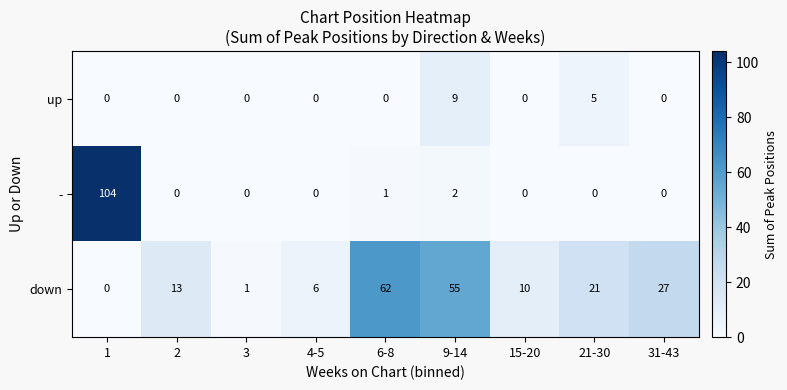

List the series in order of their peak value, highest first.

-, down, up